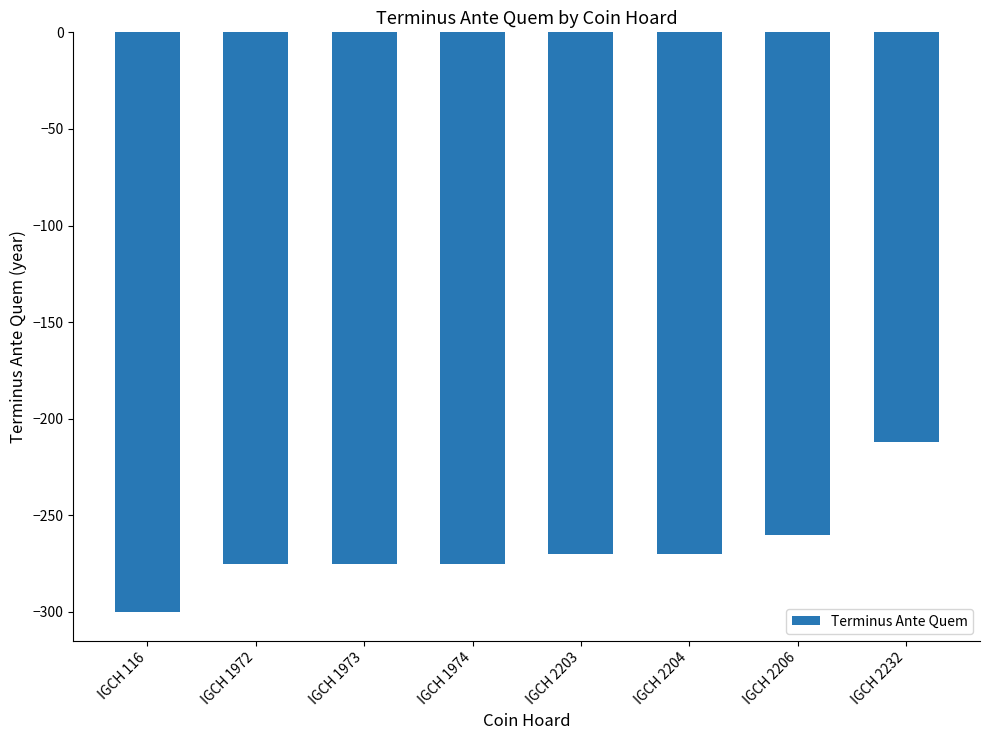

The value at IGCH 2203 is -270. True or false?

True